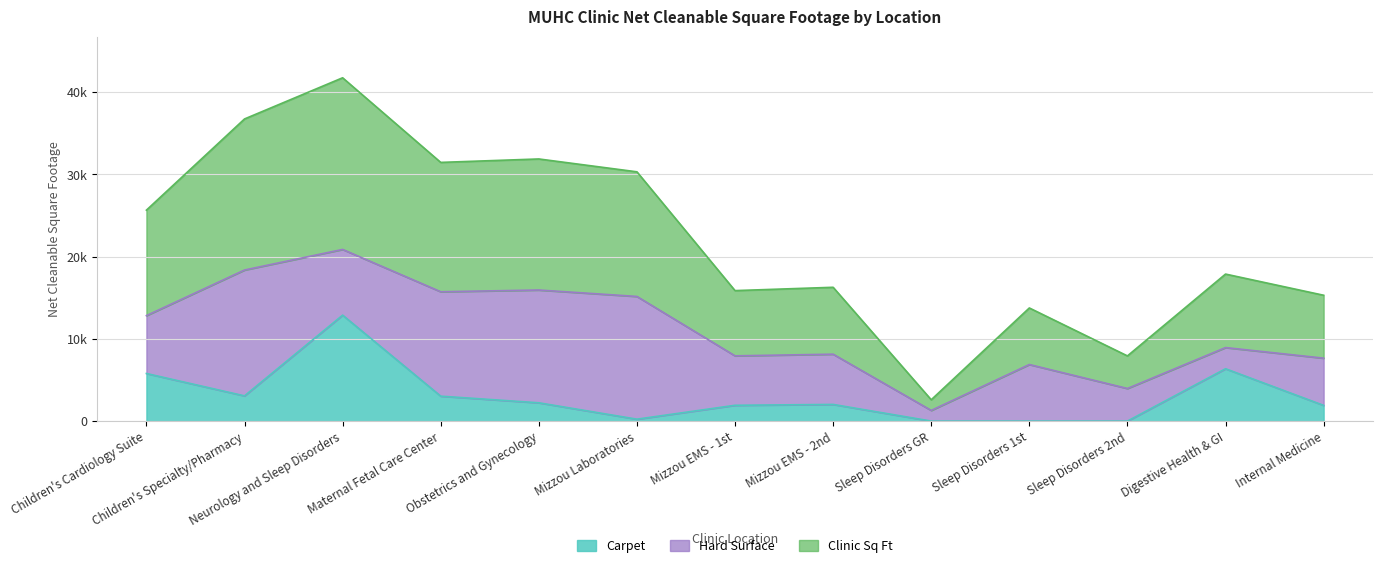

What are all the series names shown in the legend?

Carpet, Hard Surface, Clinic Sq Ft